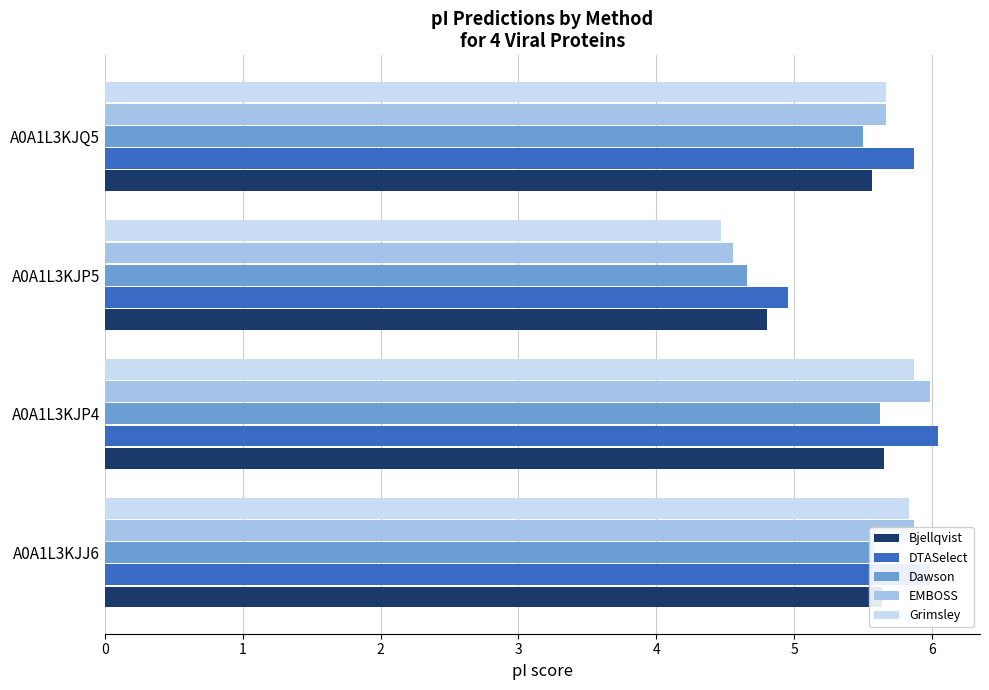

At how many categories does at least one series exceed 4?

4